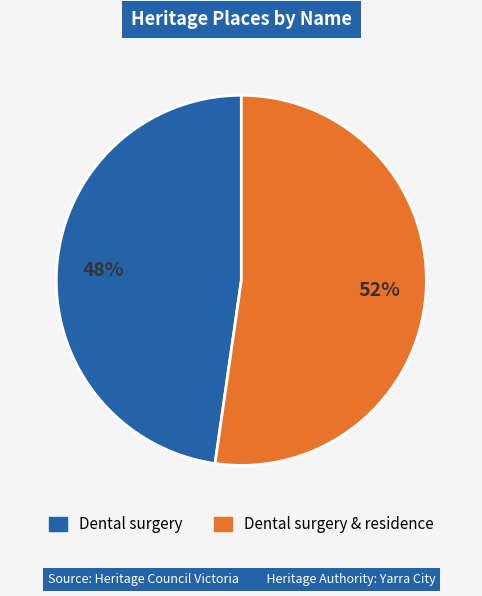

To the nearest percent, what is the average slice percentage?

50%